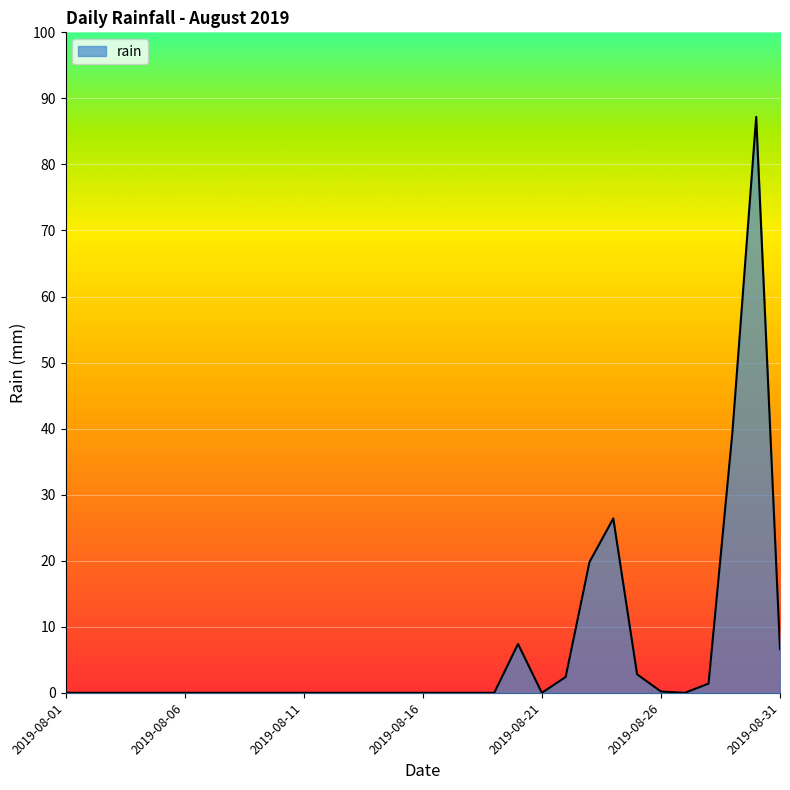

What is the difference between the maximum and minimum values?

87.2